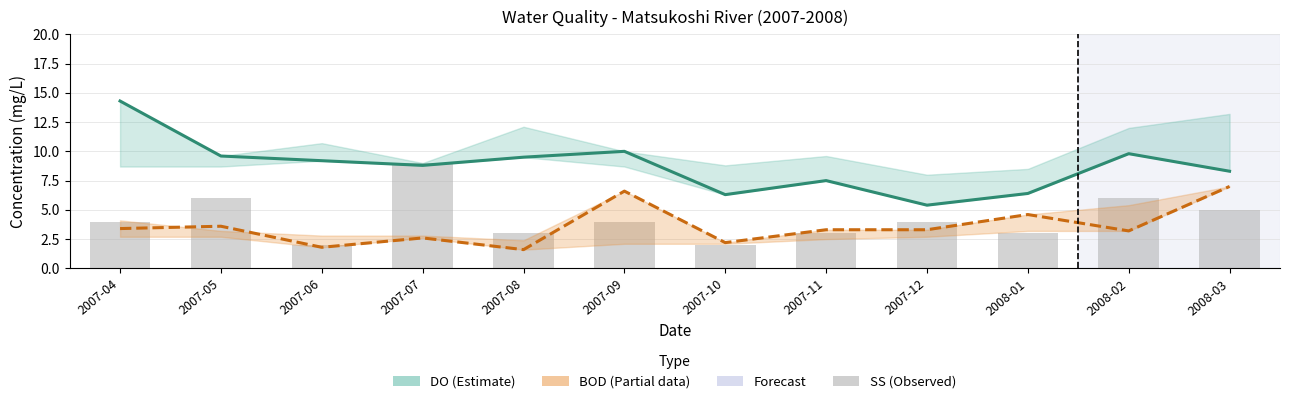

The value of SS (mg/L) at 2007-12 is 2.5. True or false?

False